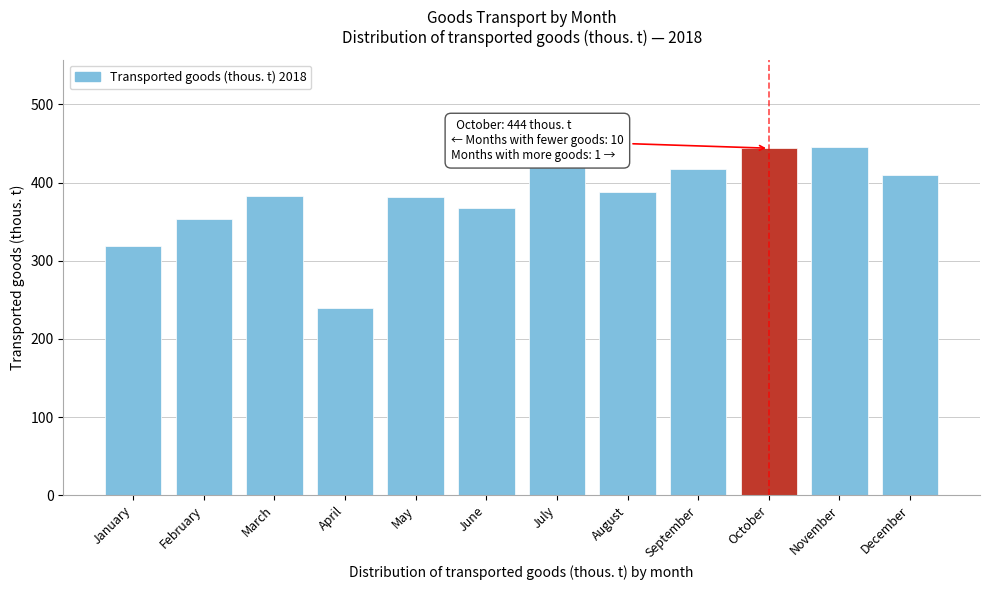

What is the greatest value displayed?

446